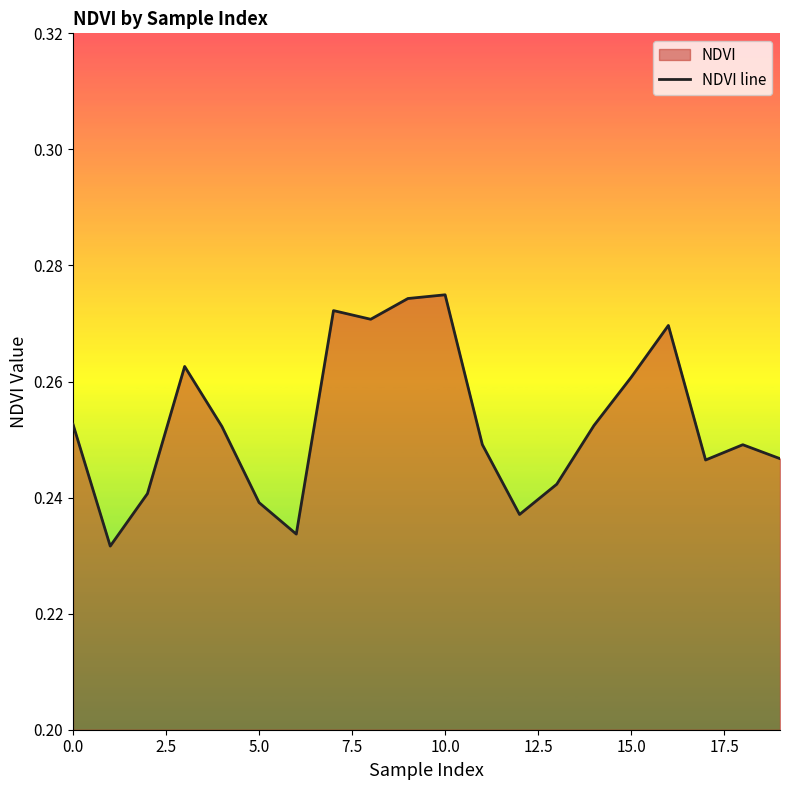

What is the value of the 4th point from the left?

0.3